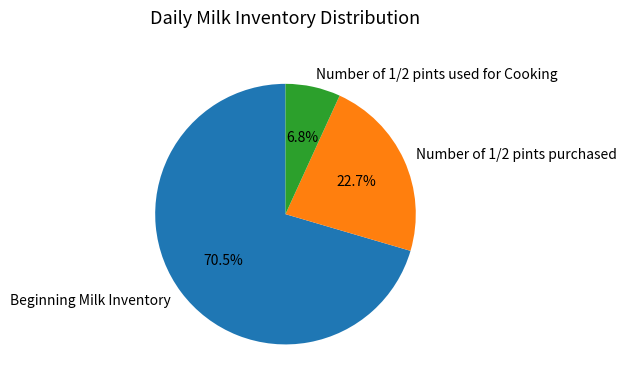

How many slices are in this pie chart?

3